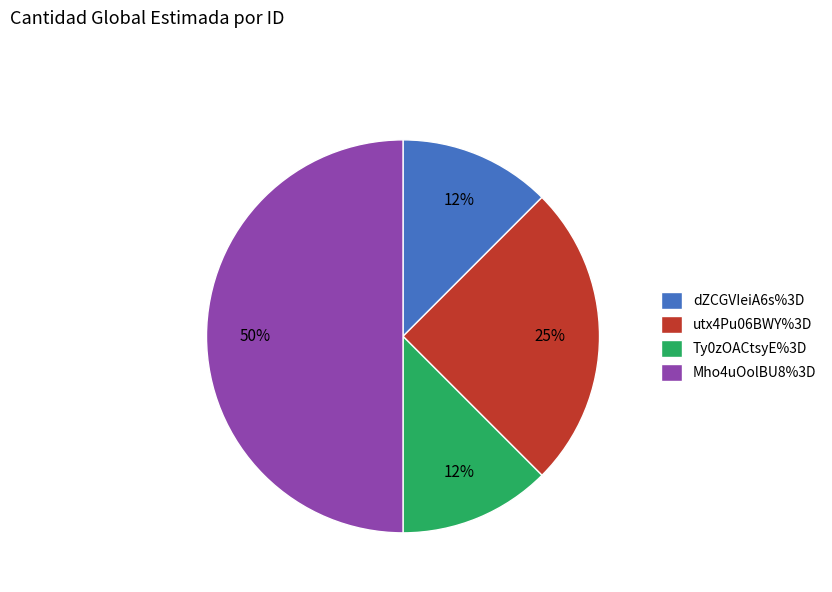

Does dZCGVIeiA6s%3D account for over 50% of the chart?

No